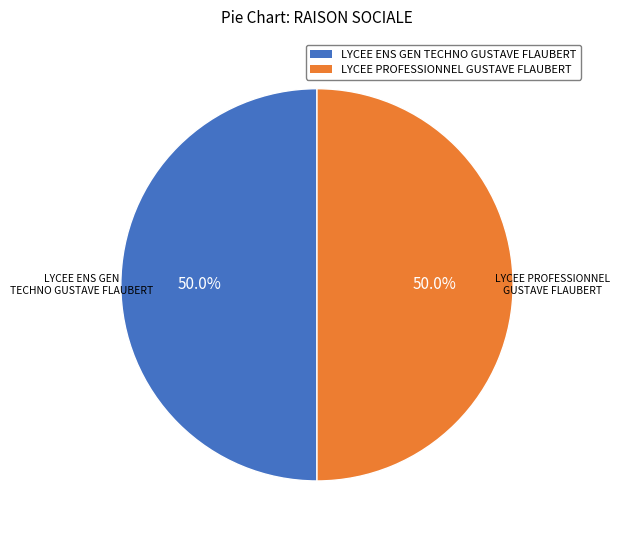

To the nearest percent, what percentage of the pie is LYCEE PROFESSIONNEL GUSTAVE FLAUBERT?

50%